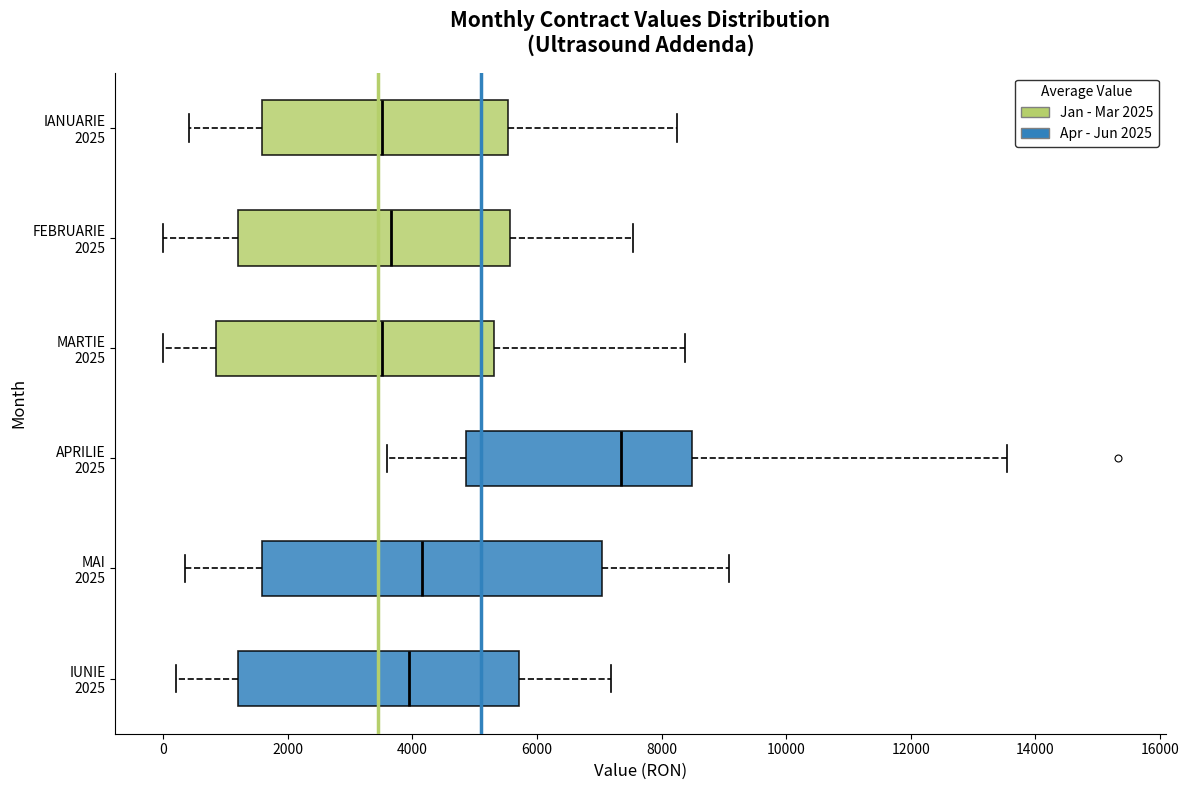

Where does the right whisker of the box for IUNIE 2025 end on the x-axis? The values are not printed on the chart, so give them approximately, as read against the axis.

7200